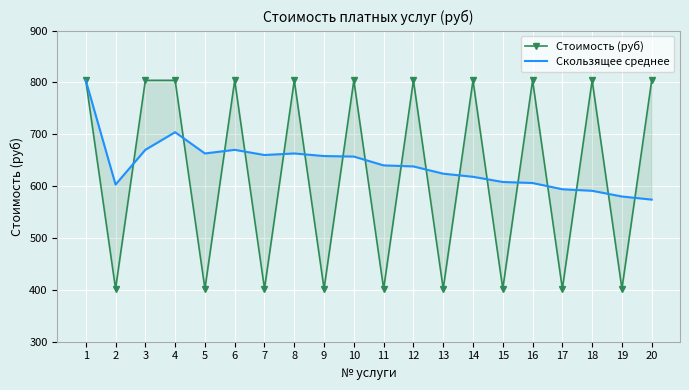

What is the value of the Скользящее среднее point at the 19th from the left?

580